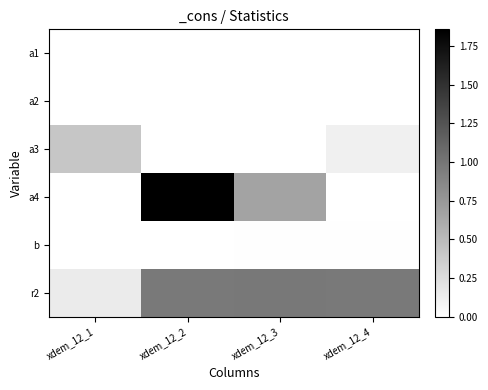

Reading left to right, what are all the values shown in this chart?

a1: xdem_12_1=0.0	xdem_12_2=0.0	xdem_12_3=0.0	xdem_12_4=0.0
a2: xdem_12_1=0.0	xdem_12_2=0.0	xdem_12_3=0.0	xdem_12_4=0.0
a3: xdem_12_1=0.4	xdem_12_2=0.0	xdem_12_3=0.0	xdem_12_4=0.1
a4: xdem_12_1=0.0	xdem_12_2=1.9	xdem_12_3=0.7	xdem_12_4=0.0
b: xdem_12_1=0.0	xdem_12_2=0.0	xdem_12_3=0.0	xdem_12_4=0.0
r2: xdem_12_1=0.1	xdem_12_2=1.0	xdem_12_3=1.0	xdem_12_4=1.0